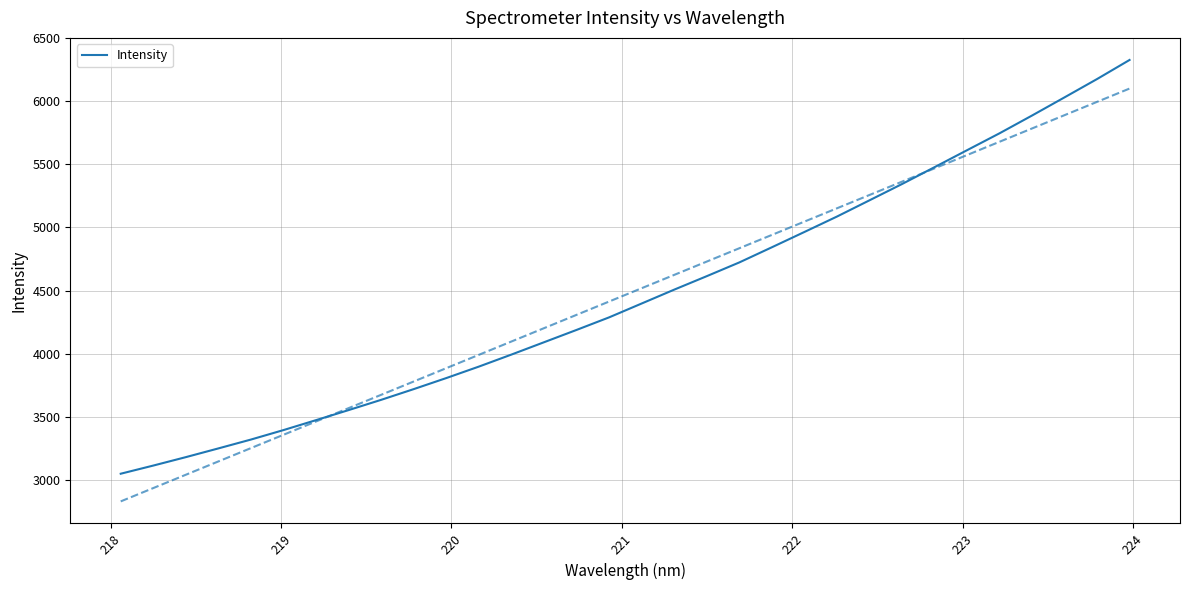

What is the maximum value for Intensity?

6327.6